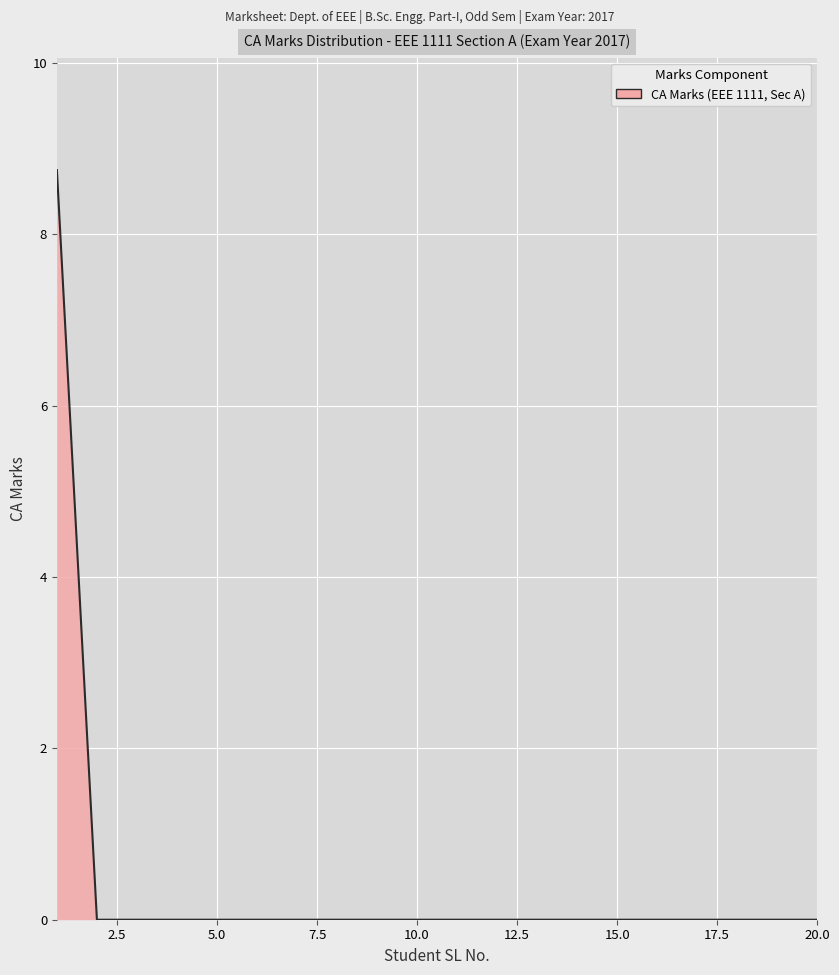

What is the greatest value displayed?

8.8